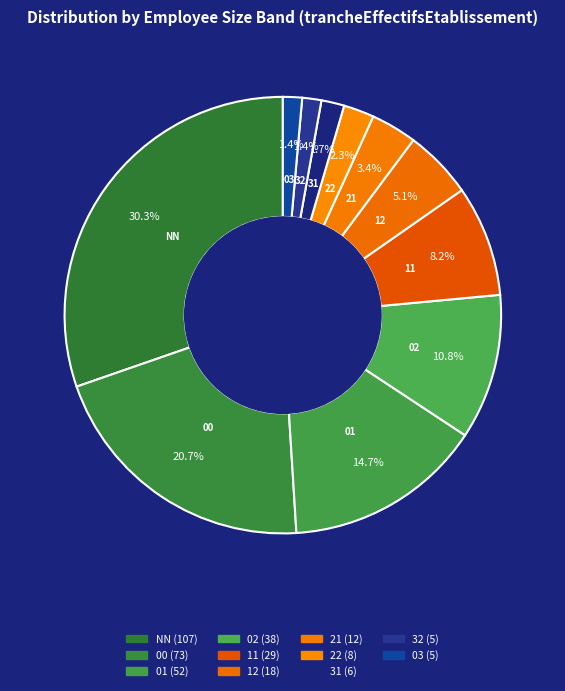

What is the change in value from 02 to 31?

-32